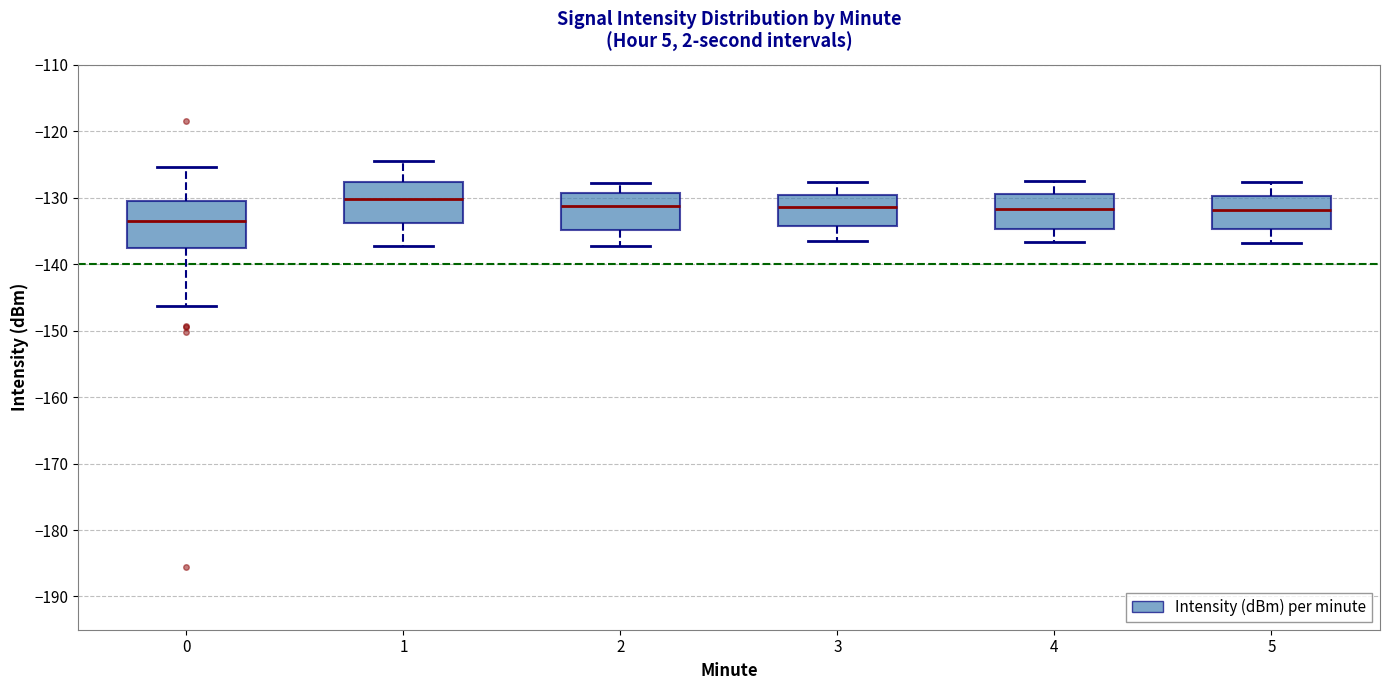

Reading left to right, transcribe this box plot: for each box, give where its median line is, the range the box spans, and where its two whiskers end, as read against the y-axis. The values are not printed on the chart, so give them approximately, as read against the axis.

0: median -134, box -137 to -130, whiskers -146 to -125
1: median -130, box -134 to -128, whiskers -137 to -124
2: median -131, box -135 to -129, whiskers -137 to -128
3: median -131, box -134 to -130, whiskers -136 to -128
4: median -132, box -135 to -129, whiskers -137 to -127
5: median -132, box -135 to -130, whiskers -137 to -128